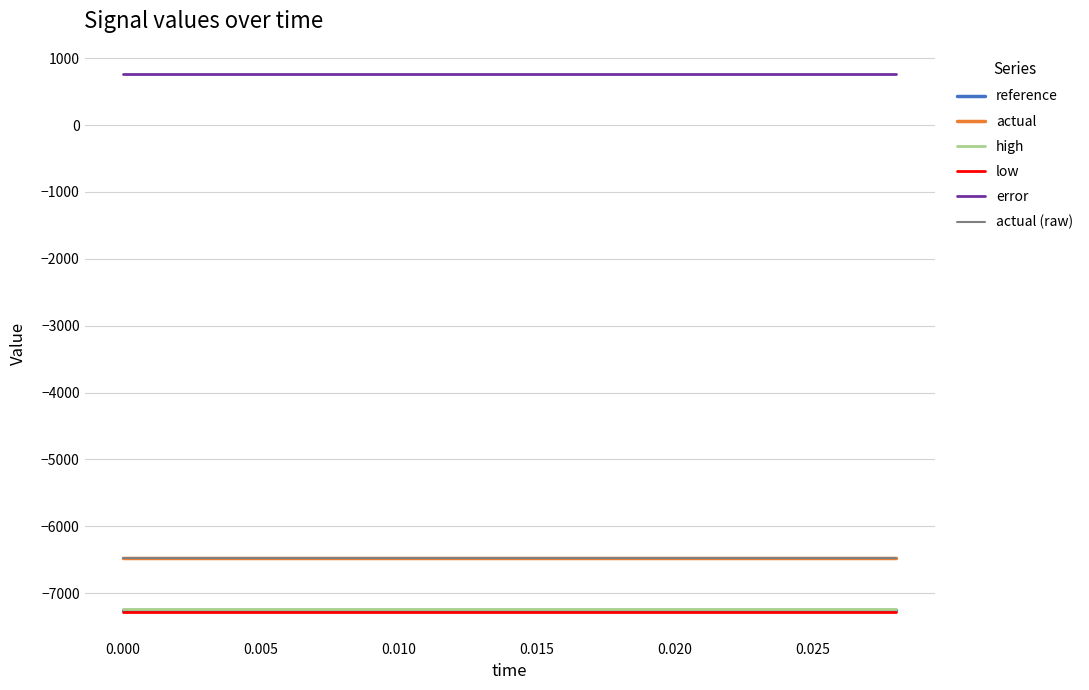

Does the chart have visible grid lines?

Yes